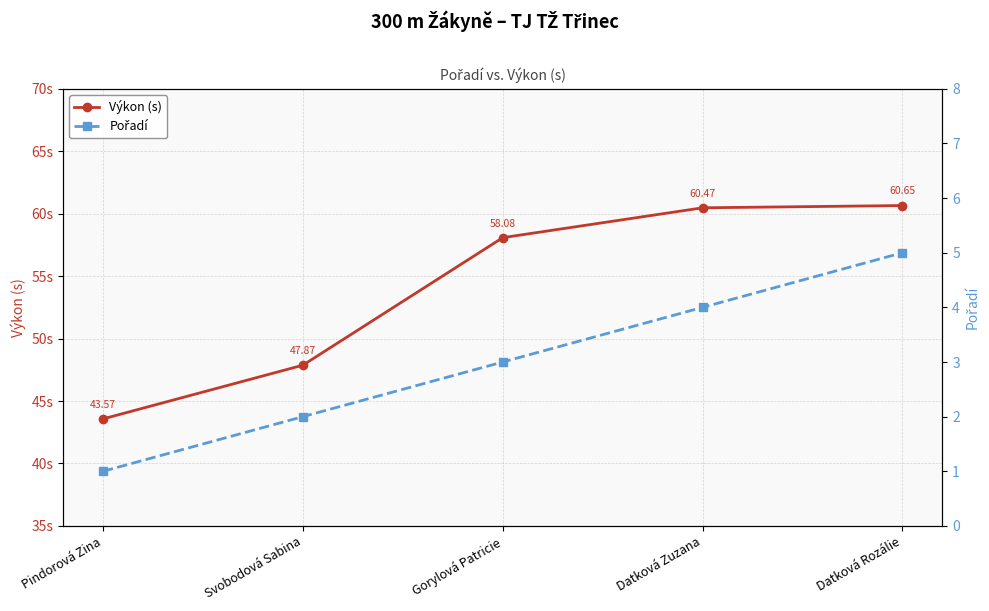

What is the label of the 4th point from the right?

Svobodová Sabina